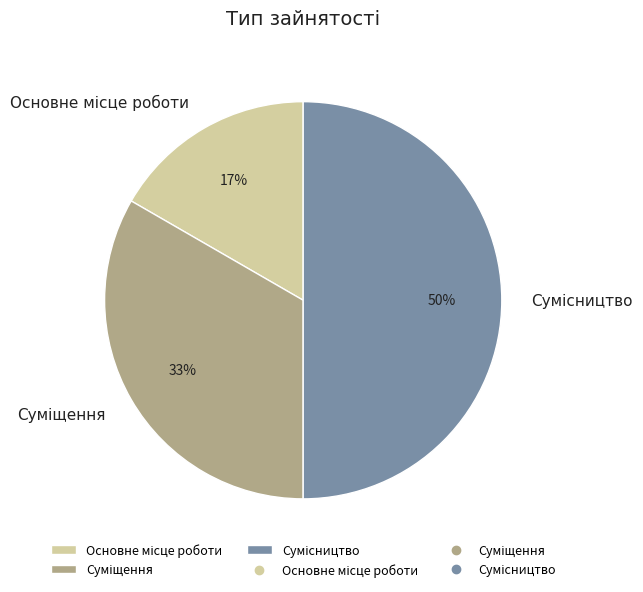

To the nearest percent, what is the difference between the largest and smallest slice percentages?

33%